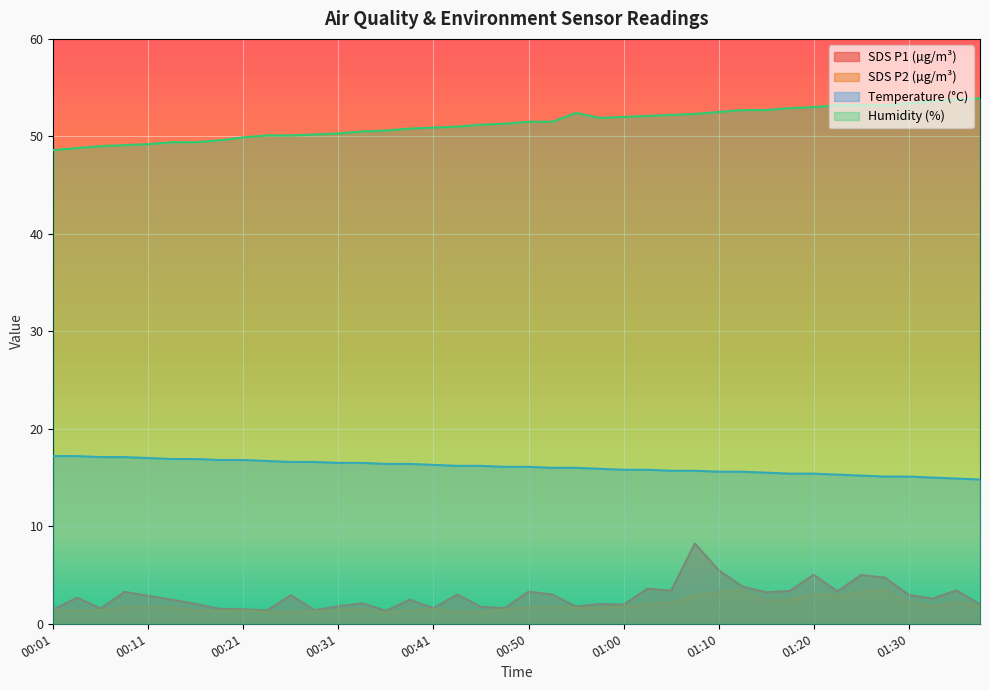

In Humidity, how many points are higher than both neighbors (excluding endpoints)?

1